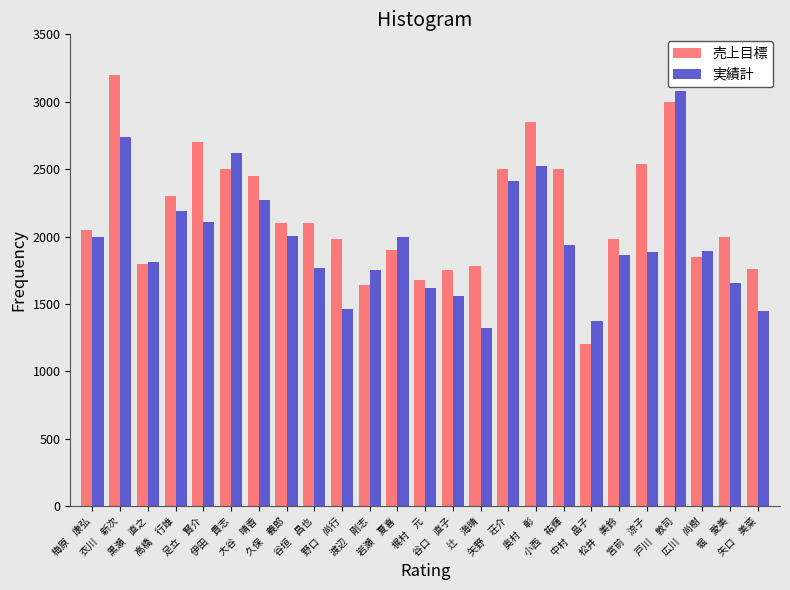

List the series in order of their overall mean, highest first.

売上目標, 実績計